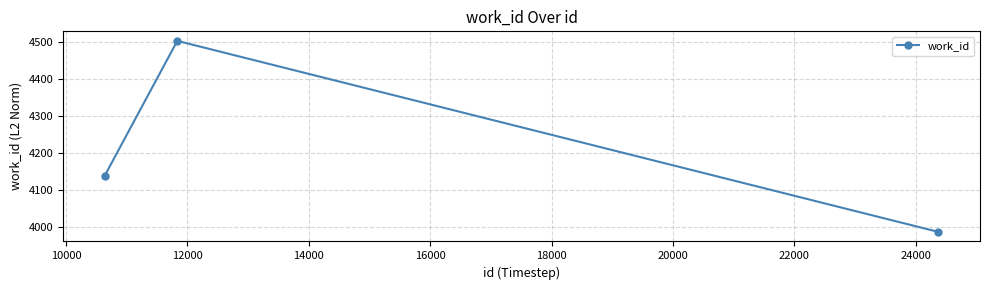

What is the sum of all values?

12627